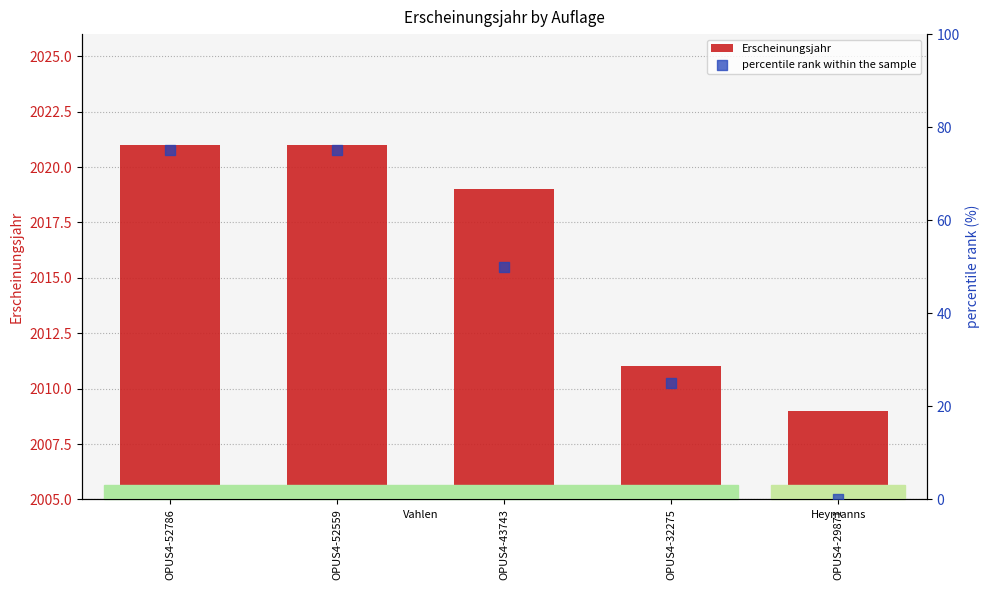

At how many categories does at least one series exceed 578?

5